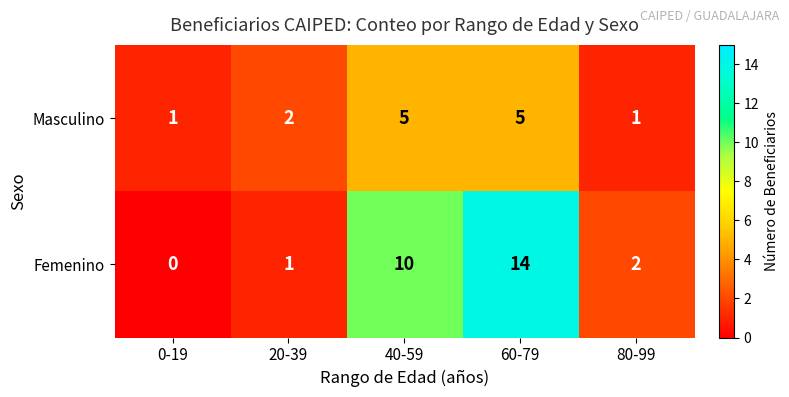

Which series has the widest spread of values?

Femenino